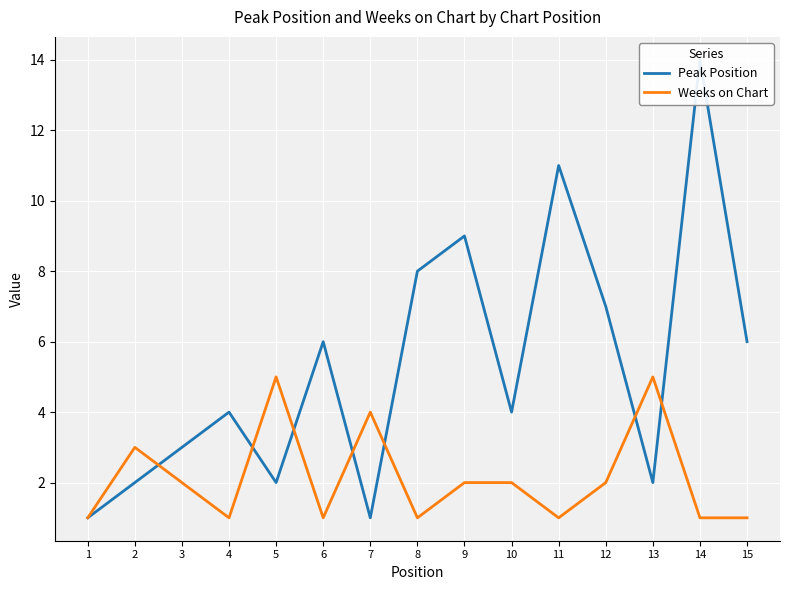

At how many categories does at least one series exceed 9?

2